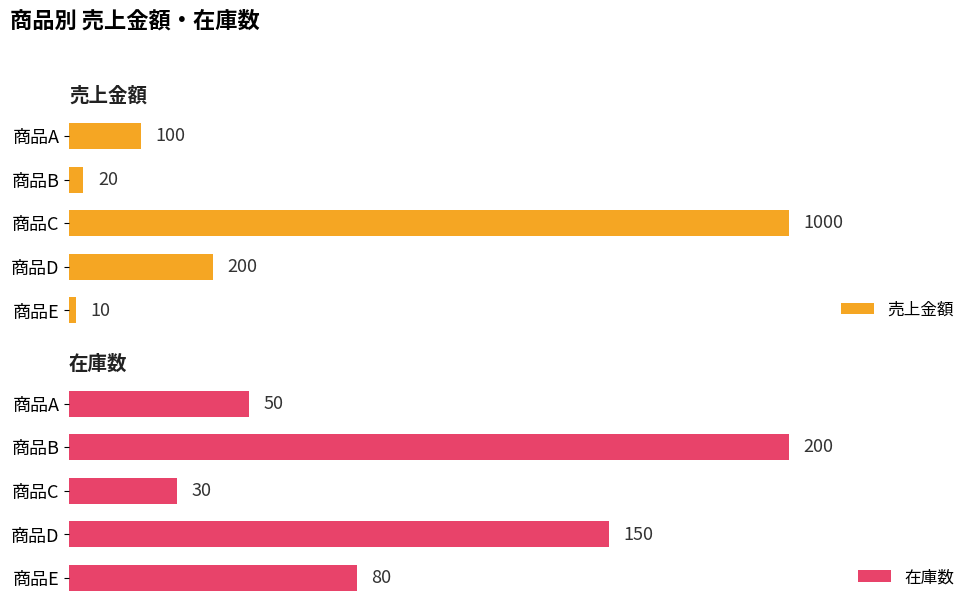

How many bars are there in total?

10